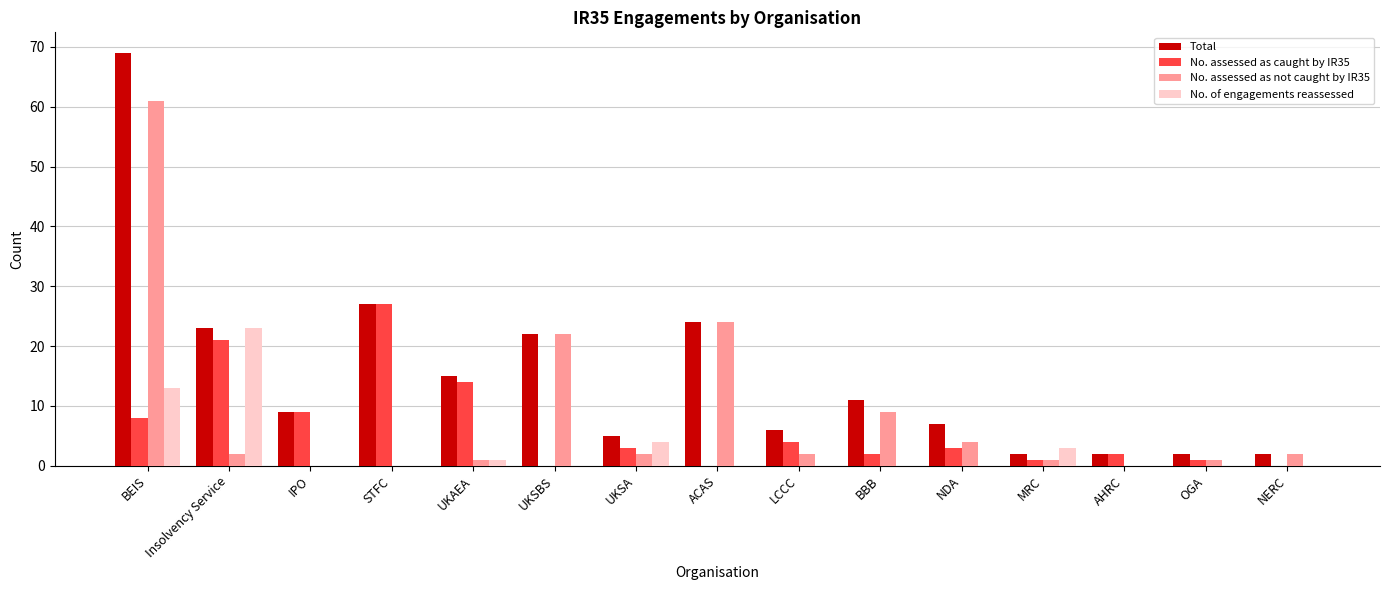

Which series has the widest spread of values?

Total